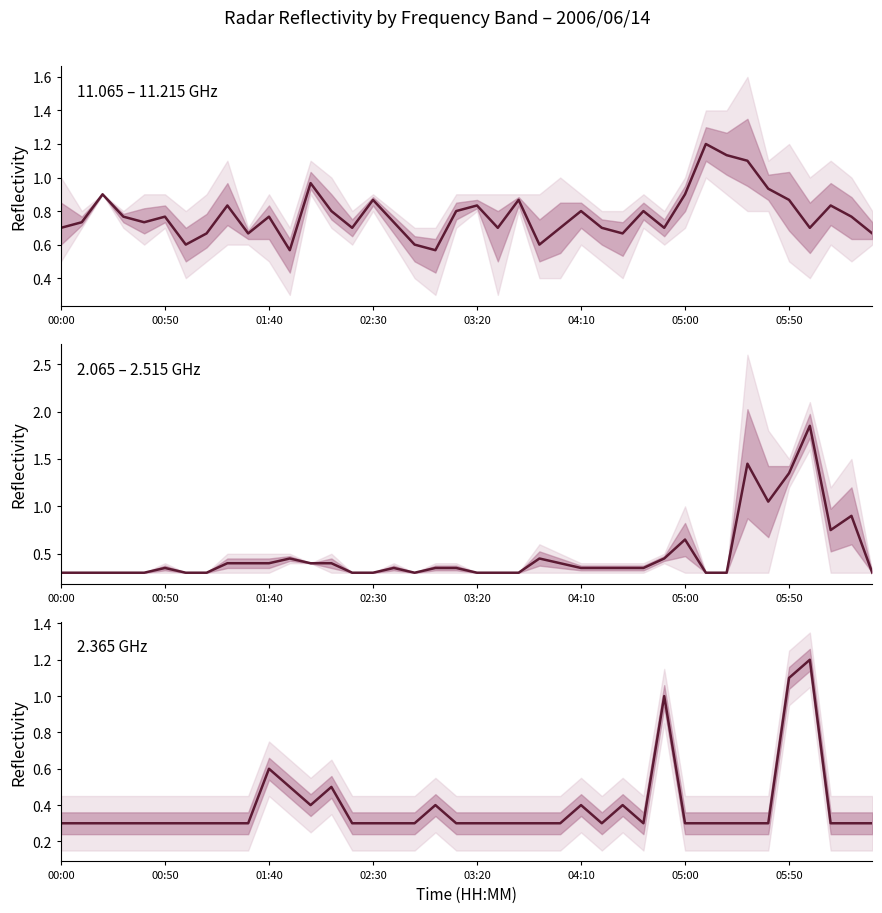

Which category has the lowest value across all series?

00:00